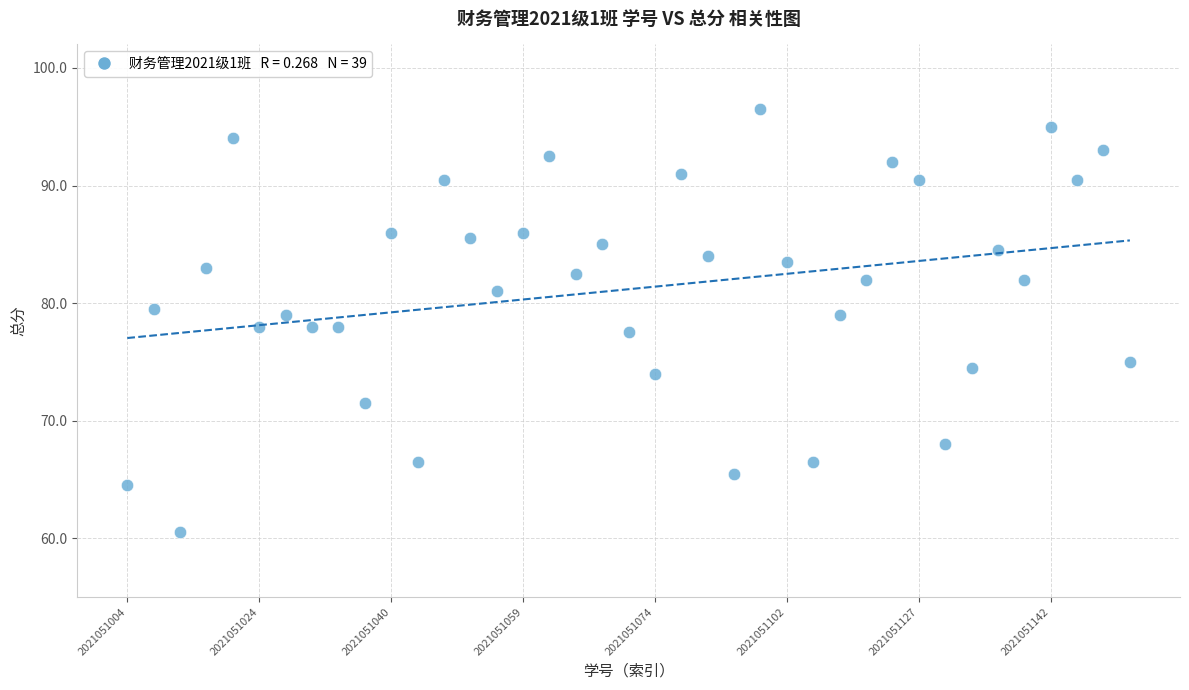

What is the range of Y values (max minus min)?

36.0